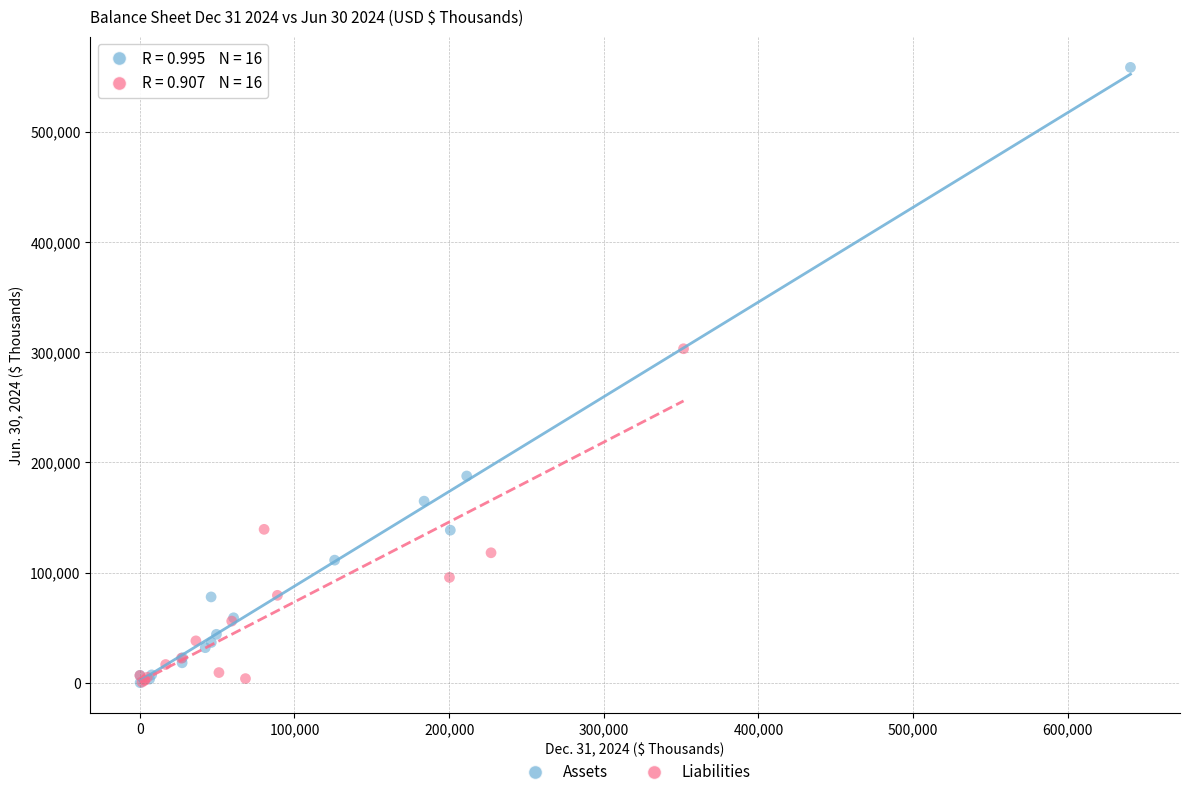

Which series contains the highest Y value?

Assets